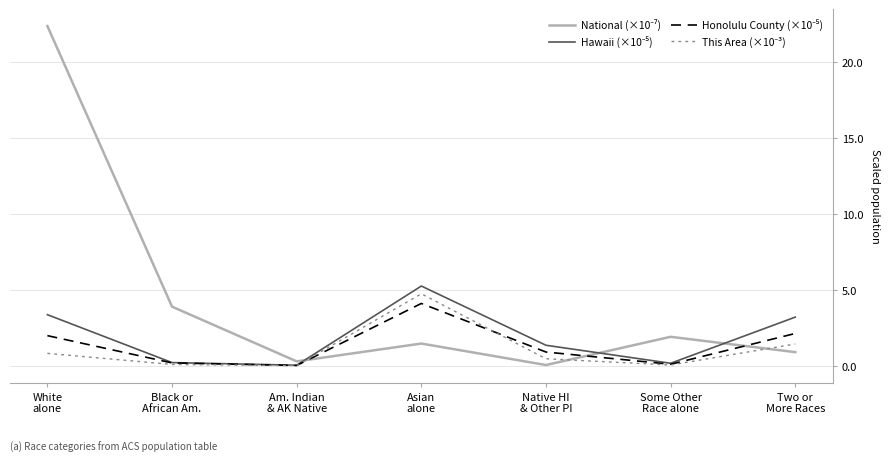

How many lines are shown in the chart?

4